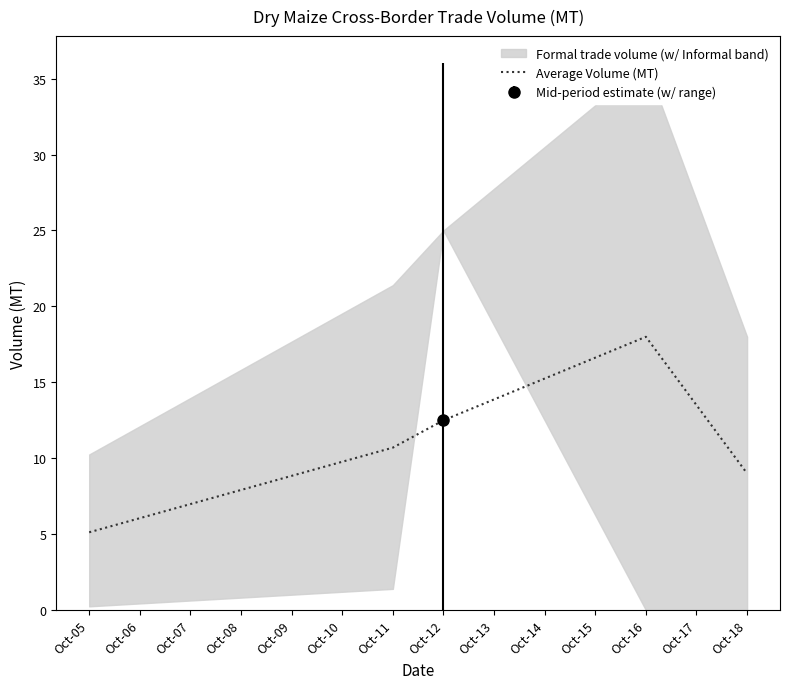

Reading left to right, extract all data points from this chart.

5.1	10.7	12.5	18.0	9.0